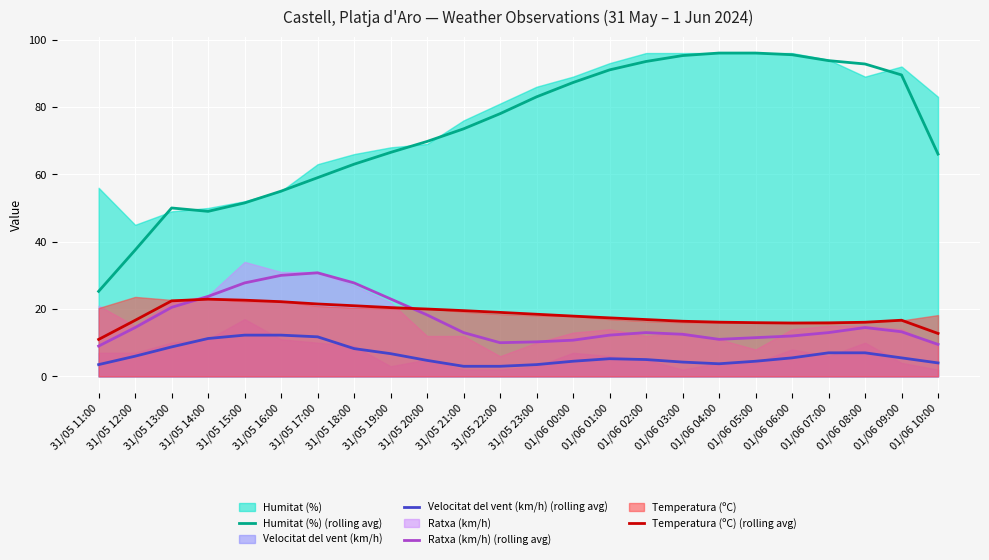

What is the difference between the Humitat (%) (rolling avg) values at 01/06 10:00 and 01/06 02:00?

27.5